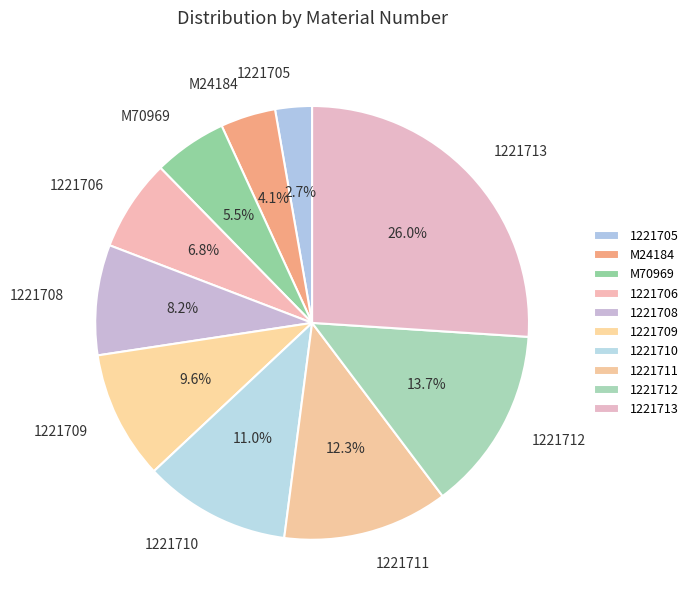

To the nearest percent, what is the difference between the largest and smallest slice percentages?

23%